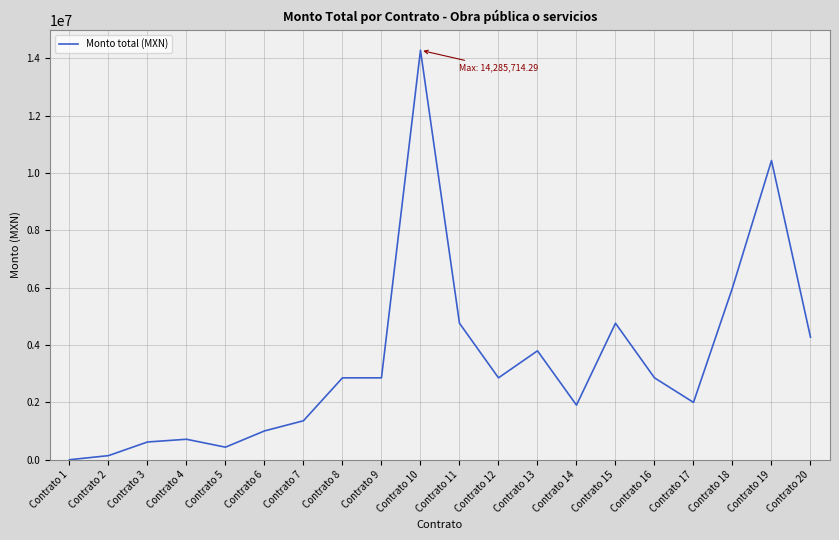

What is the difference between the values at Contrato 16 and Contrato 11?

1904761.9